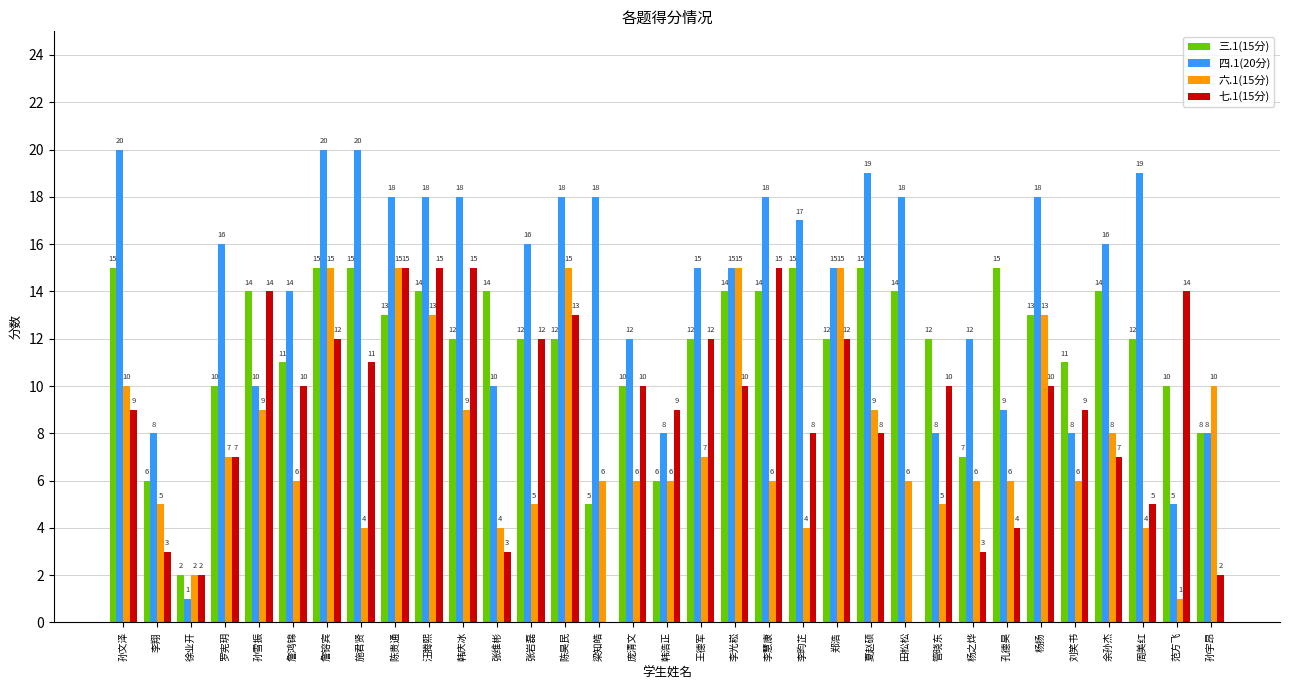

The value of 六.1(15分) at 周美红 is 4. True or false?

True